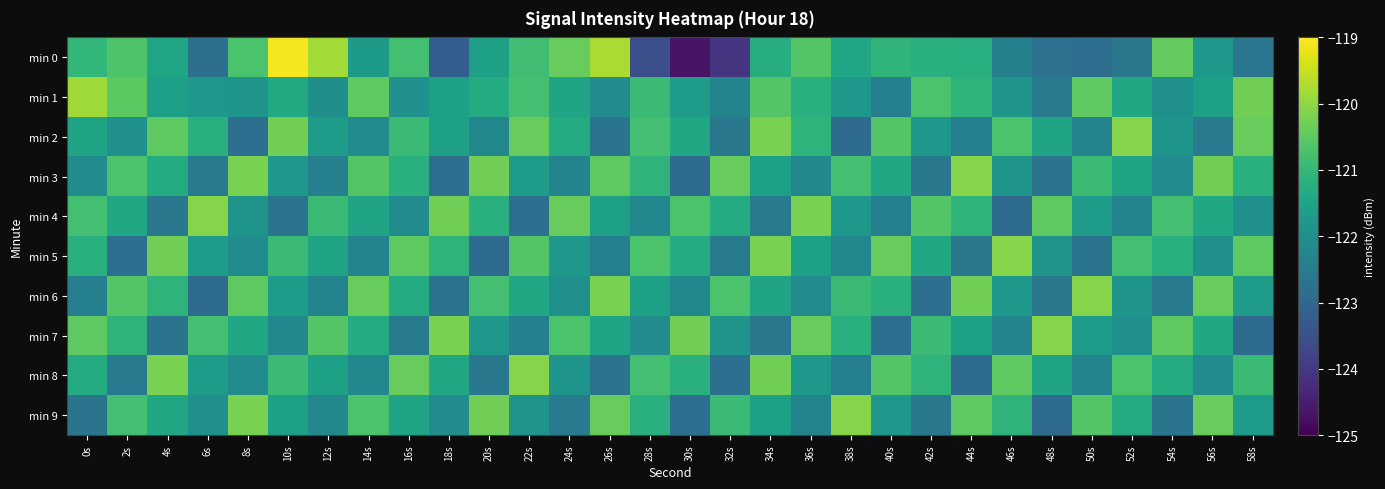

Which series has the largest total across all categories?

min 1